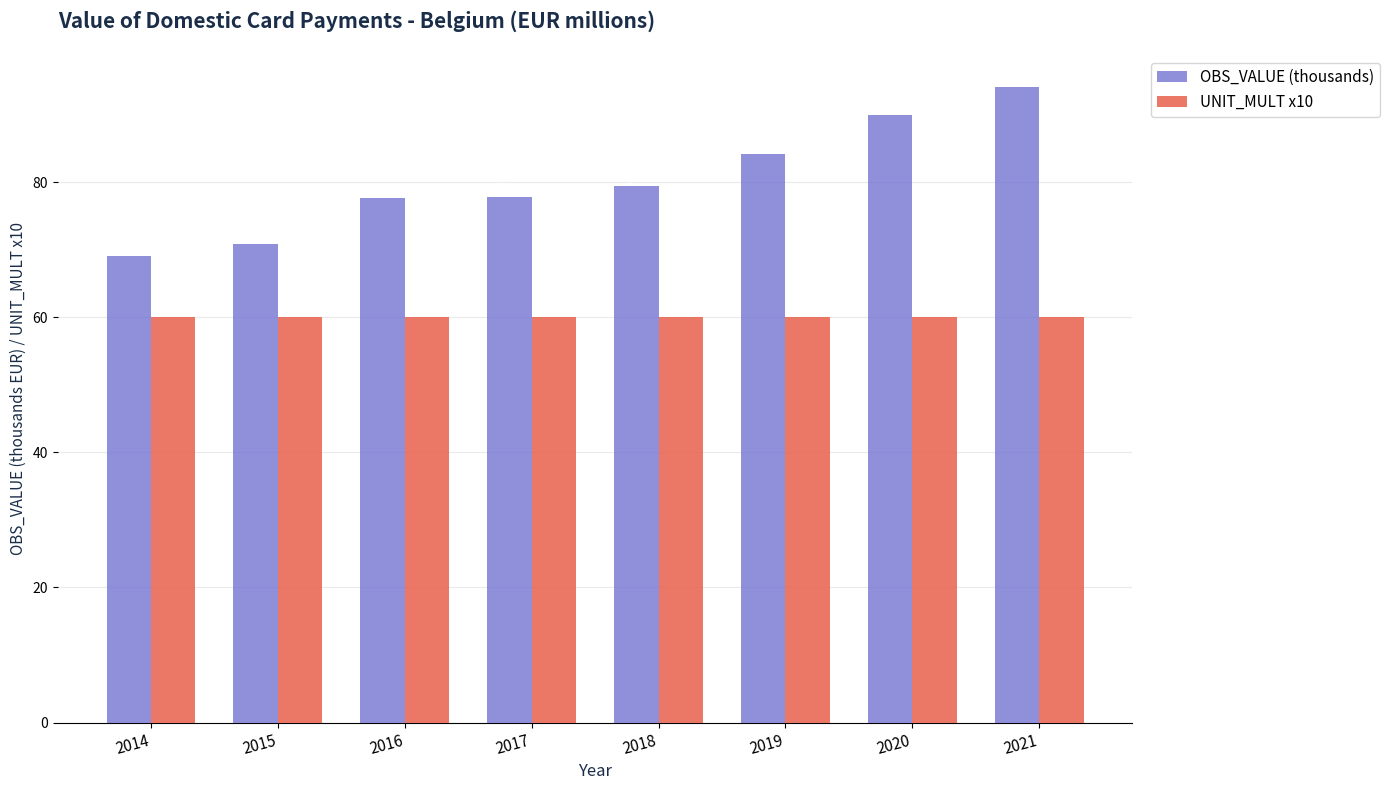

At which label does OBS_VALUE (thousands) first exceed 79?

2018